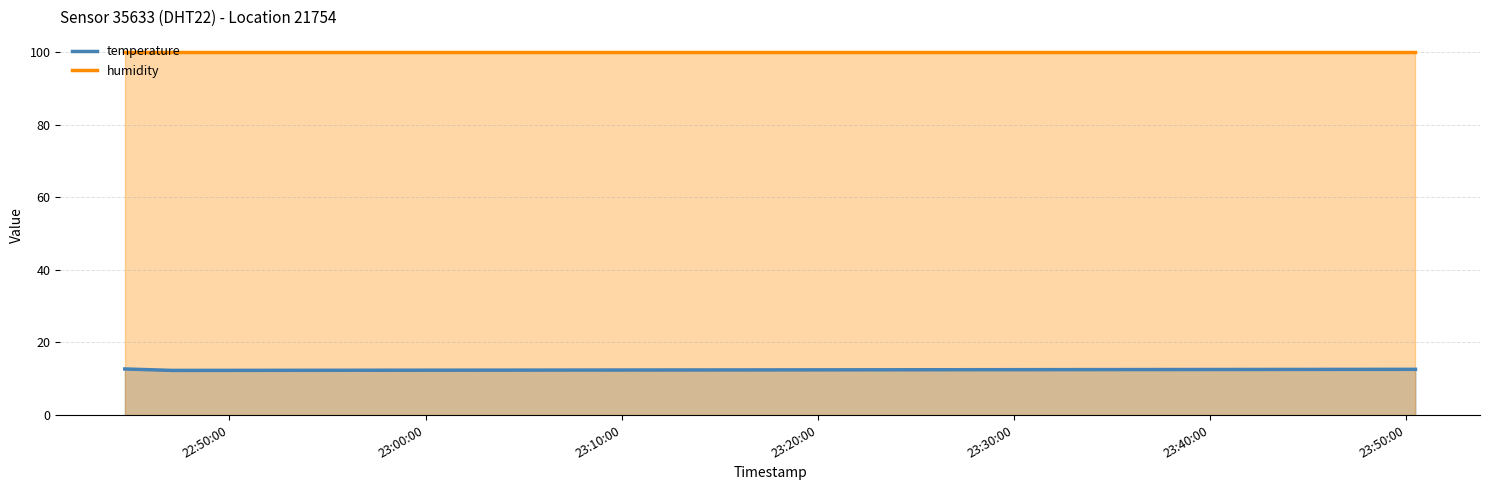

Which series has the largest total across all categories?

humidity